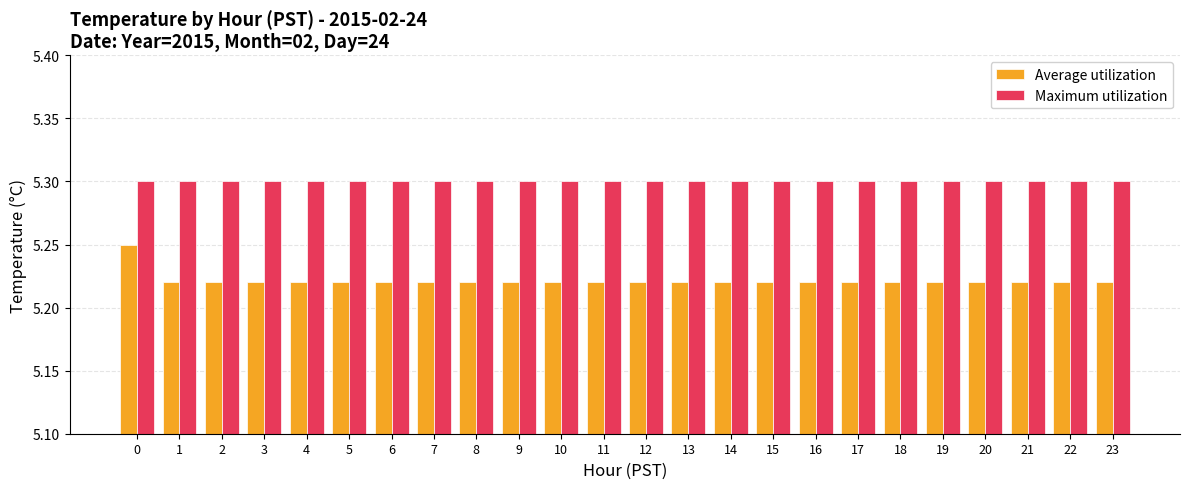

What is the value of the Maximum utilization bar at the 8th from the left?

5.3